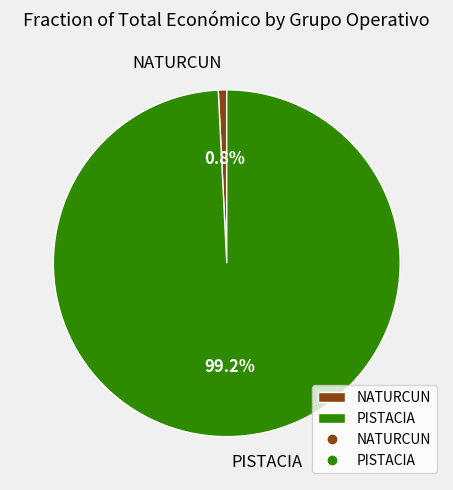

Which category accounts for the majority?

PISTACIA